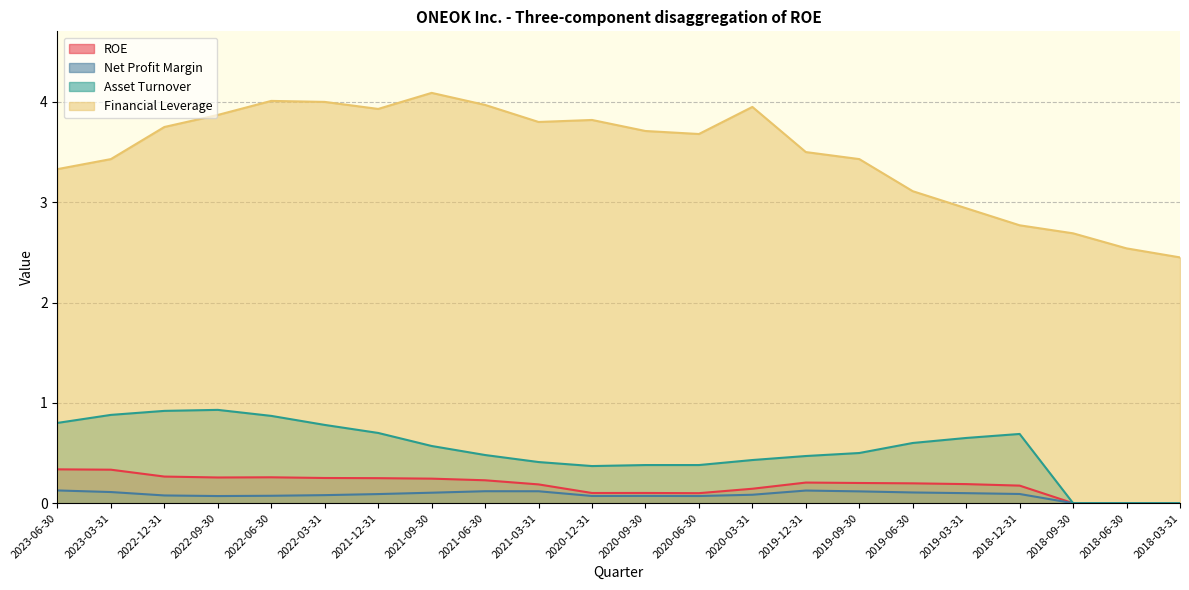

How many interior local peaks does the Financial Leverage series have?

4